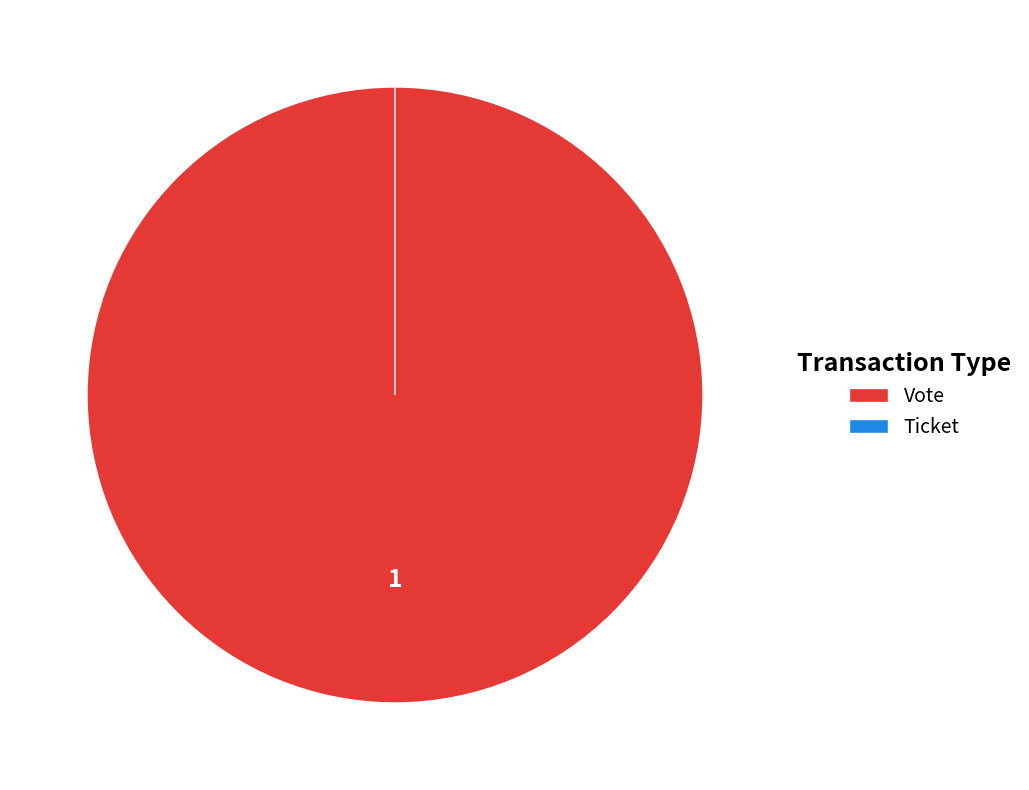

Combined, do Vote and Ticket account for over 50%?

Yes